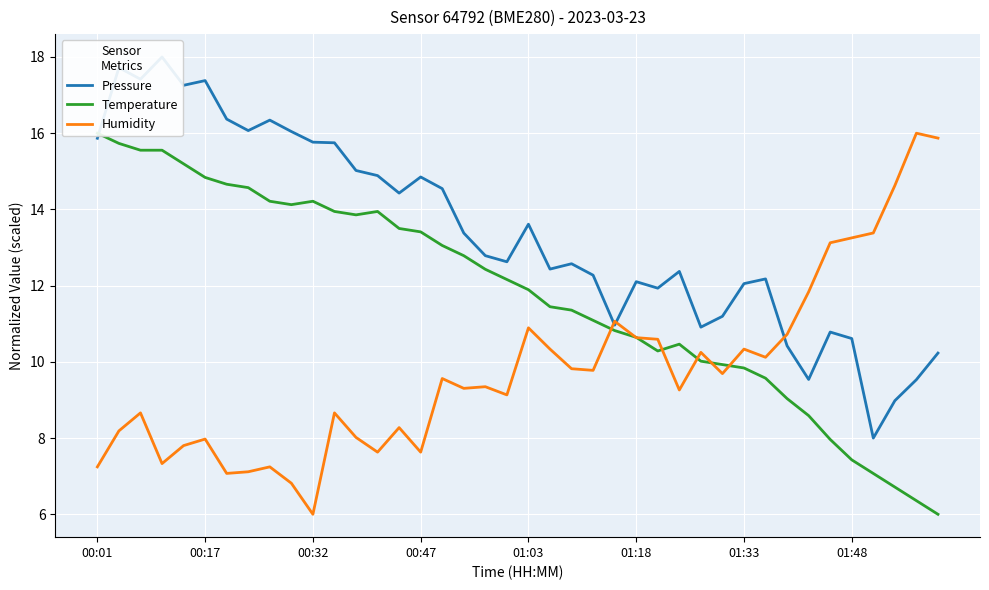

Which series has the largest range (max minus min)?

Pressure